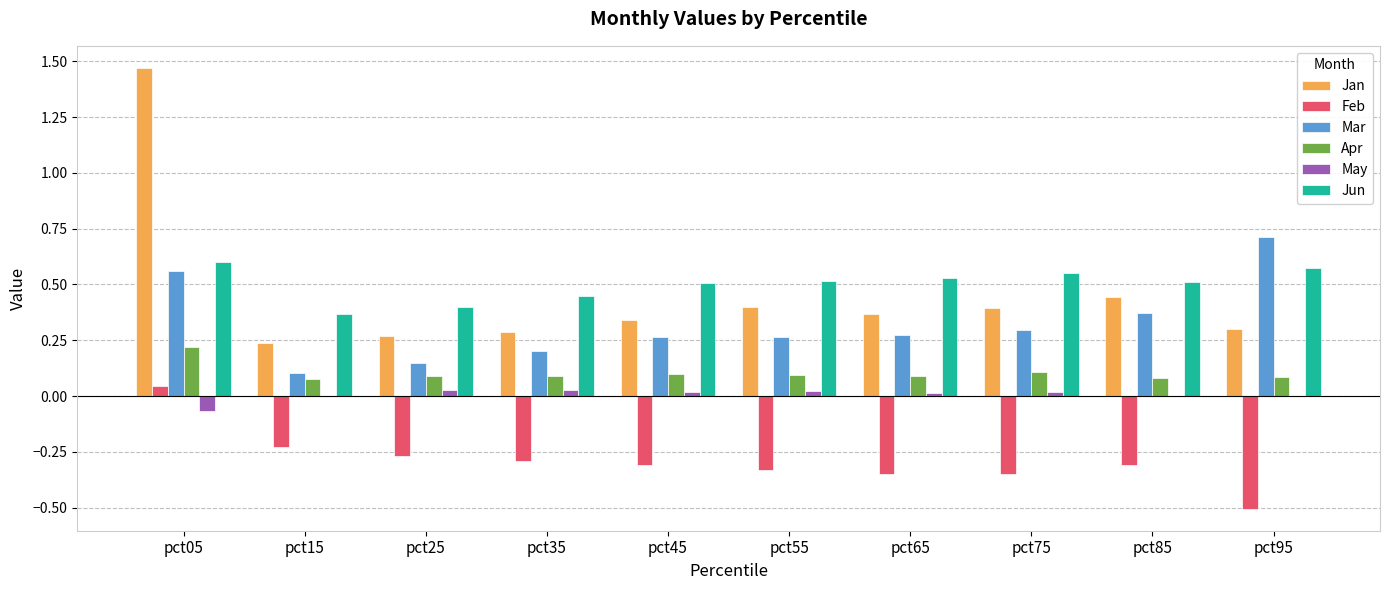

At which category is the sum across all series the highest?

pct05